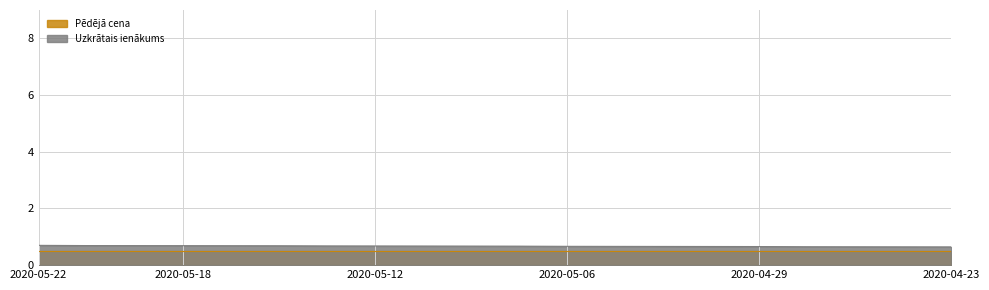

Reading left to right, transcribe all the data shown in this chart.

0.7	0.7	0.7	0.7	0.7	0.7	0.7	0.7	0.7	0.7	0.7	0.7	0.7	0.7	0.7	0.7	0.6	0.6	0.6	0.6